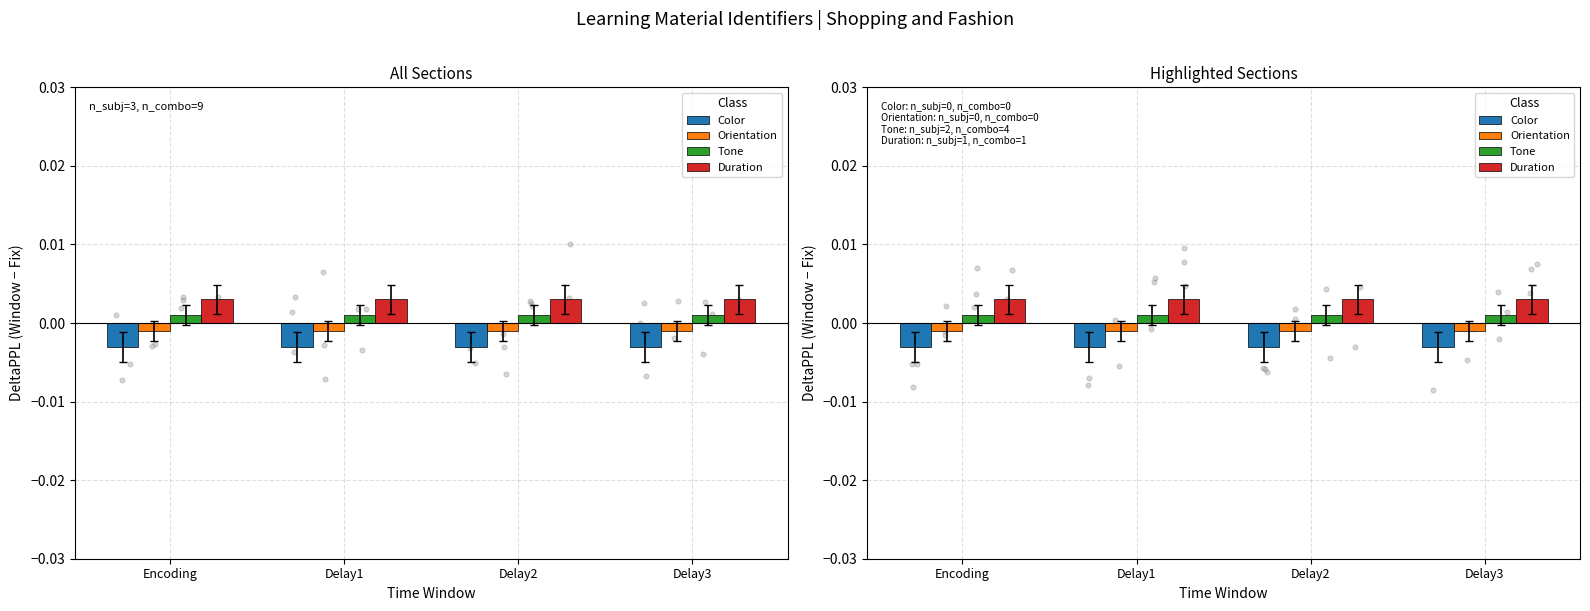

At which category is the sum across all series the highest?

Delay3